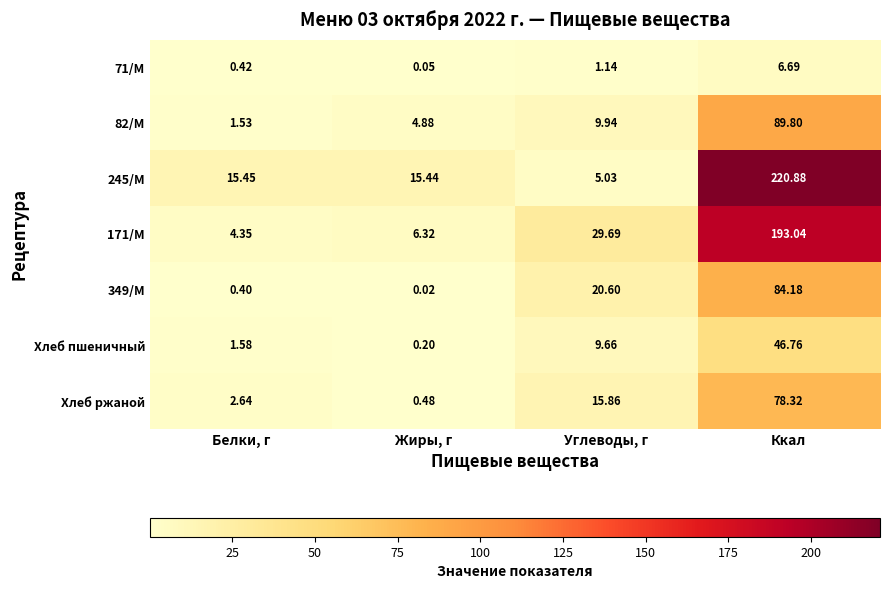

What is the spread (max minus min) of values at Жиры, г?

15.4